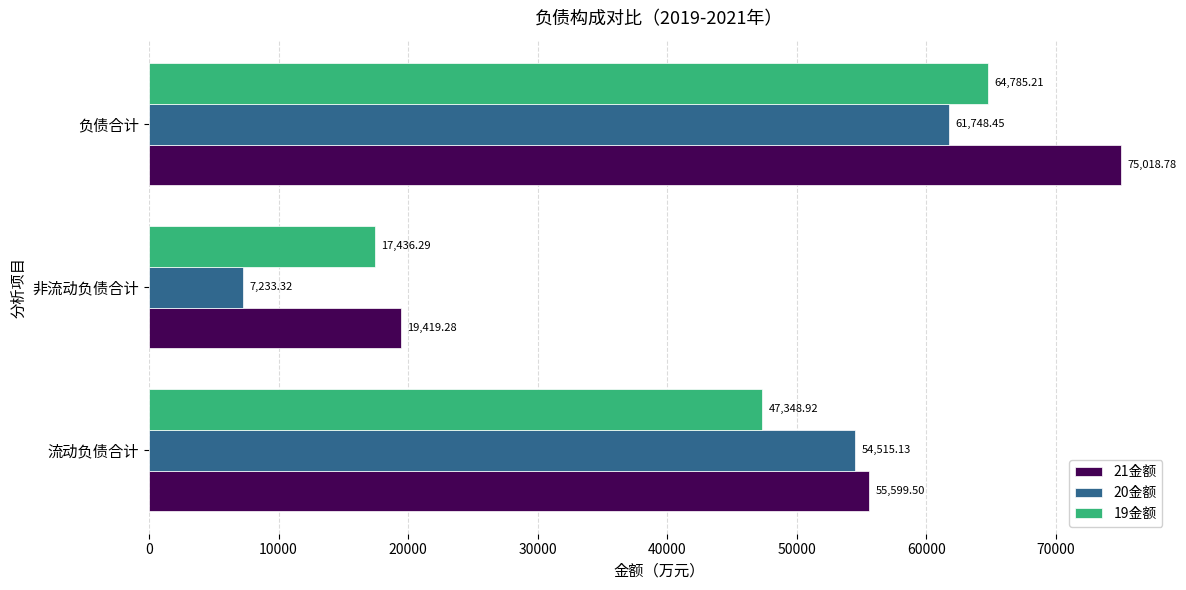

At which label does 21金额 reach its peak?

负债合计